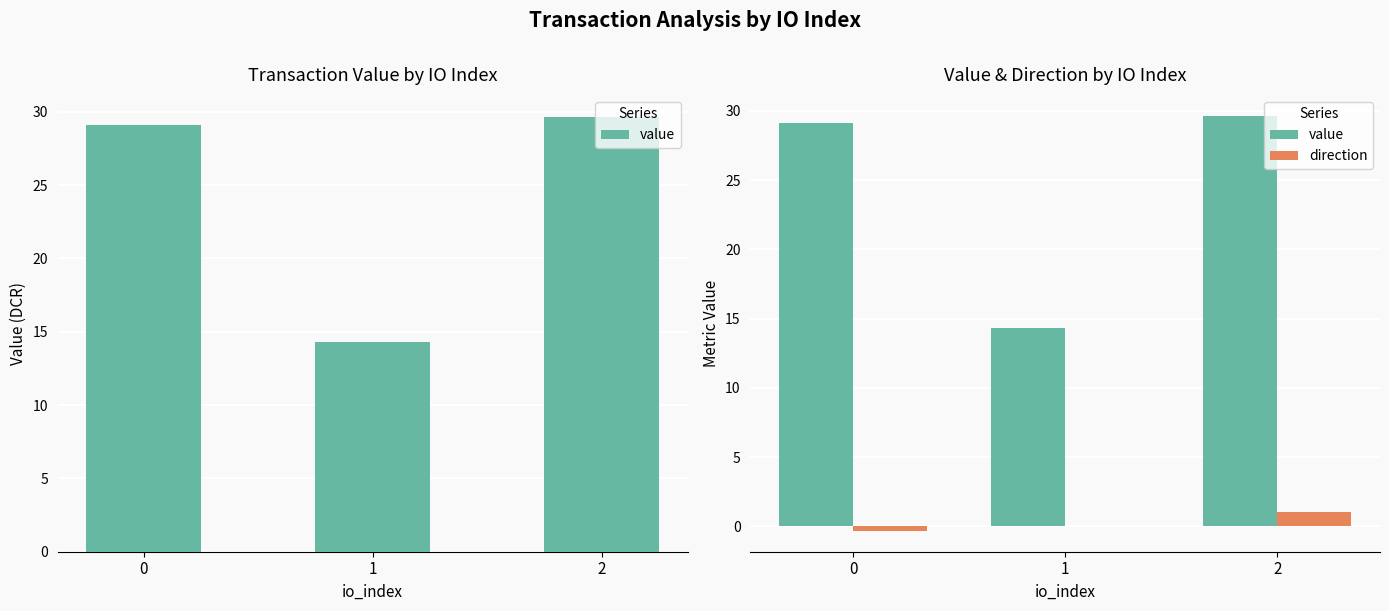

How many direction values are between 0 and 1?

2